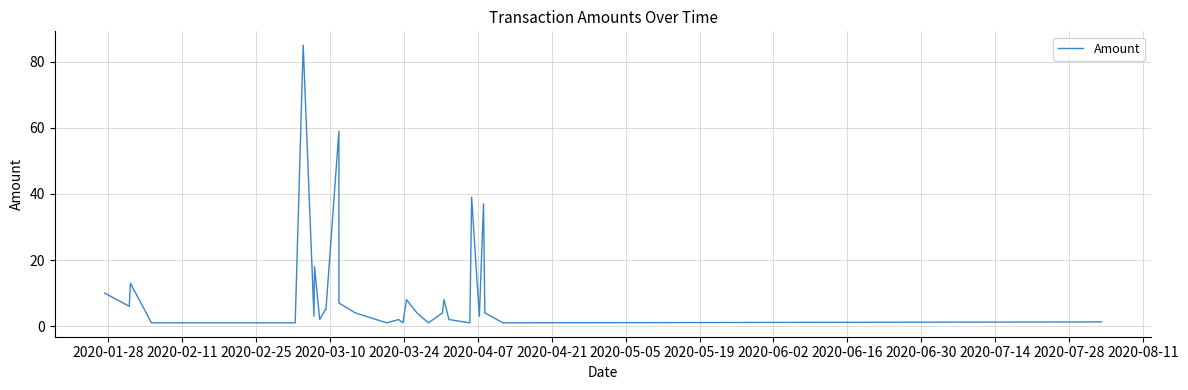

What is the greatest value displayed?

85.0